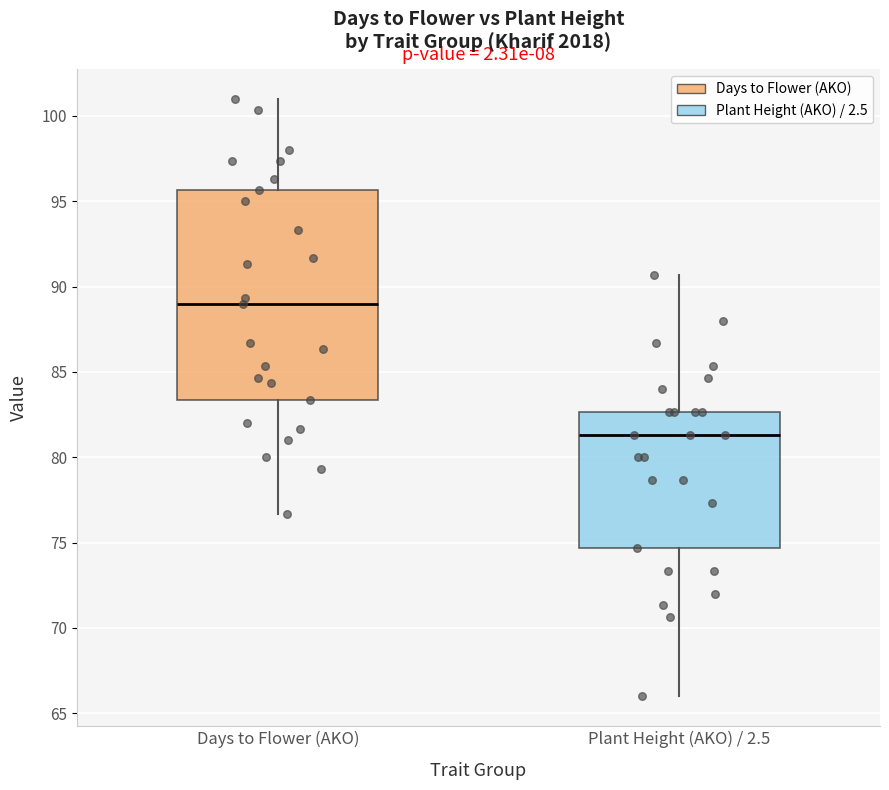

Reading left to right, transcribe this box plot: for each box, give where its median line is, the range the box spans, and where its two whiskers end, as read against the y-axis. The values are not printed on the chart, so give them approximately, as read against the axis.

Days to Flower (AKO): median 89.0, box 83.5 to 95.5, whiskers 76.5 to 101.0
Plant Height (AKO) / 2.5: median 81.5, box 74.5 to 82.5, whiskers 66.0 to 90.5